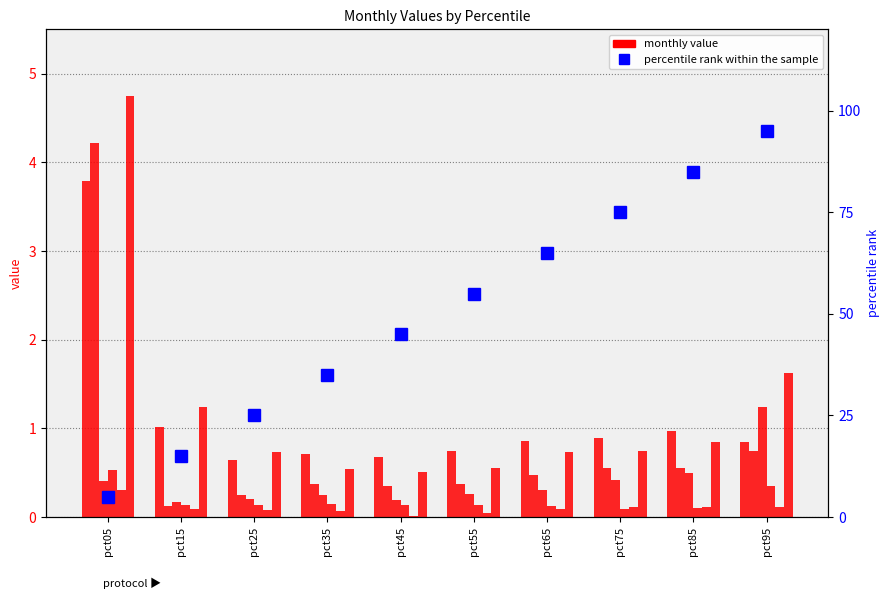

What is the maximum value shown in the chart?

4.7